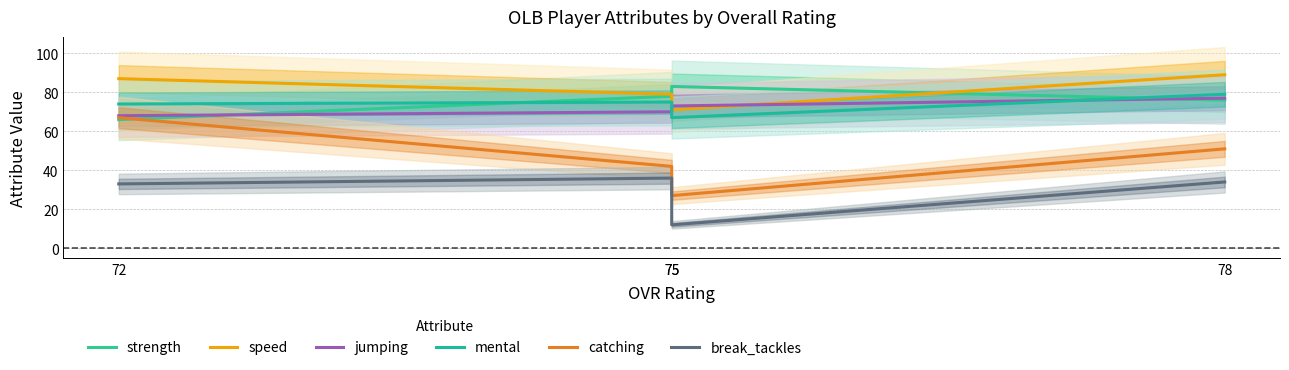

At which label does catching reach its peak?

72